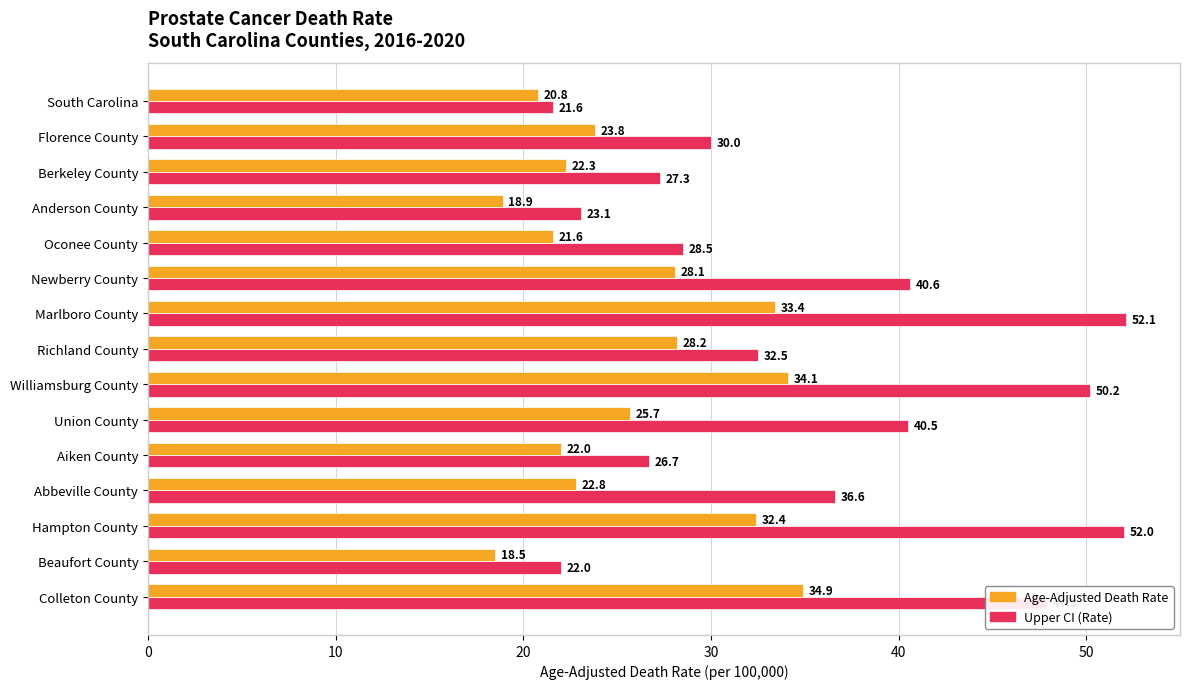

At which label is Age-Adjusted Death Rate closest to 26?

Union County